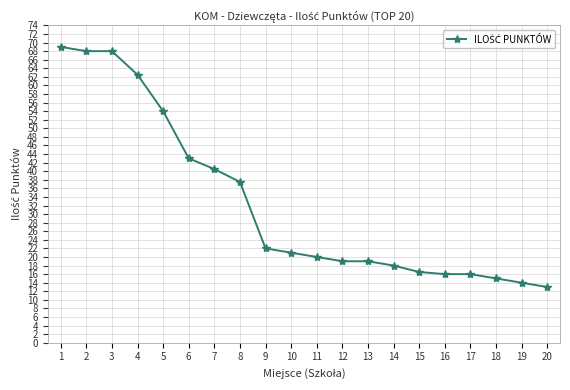

The value at 1 is 69.0. True or false?

True